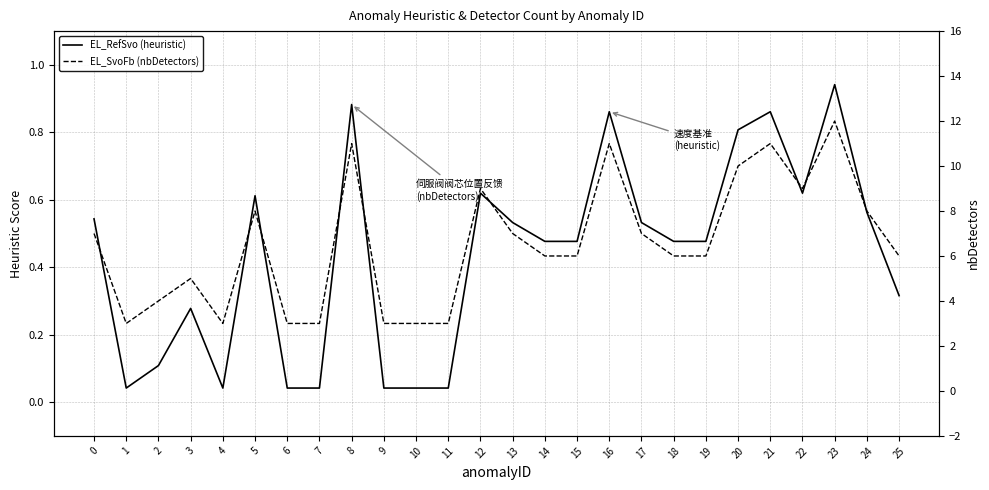

How many interior local peaks does the EL_SvoFb (nbDetectors) series have?

7